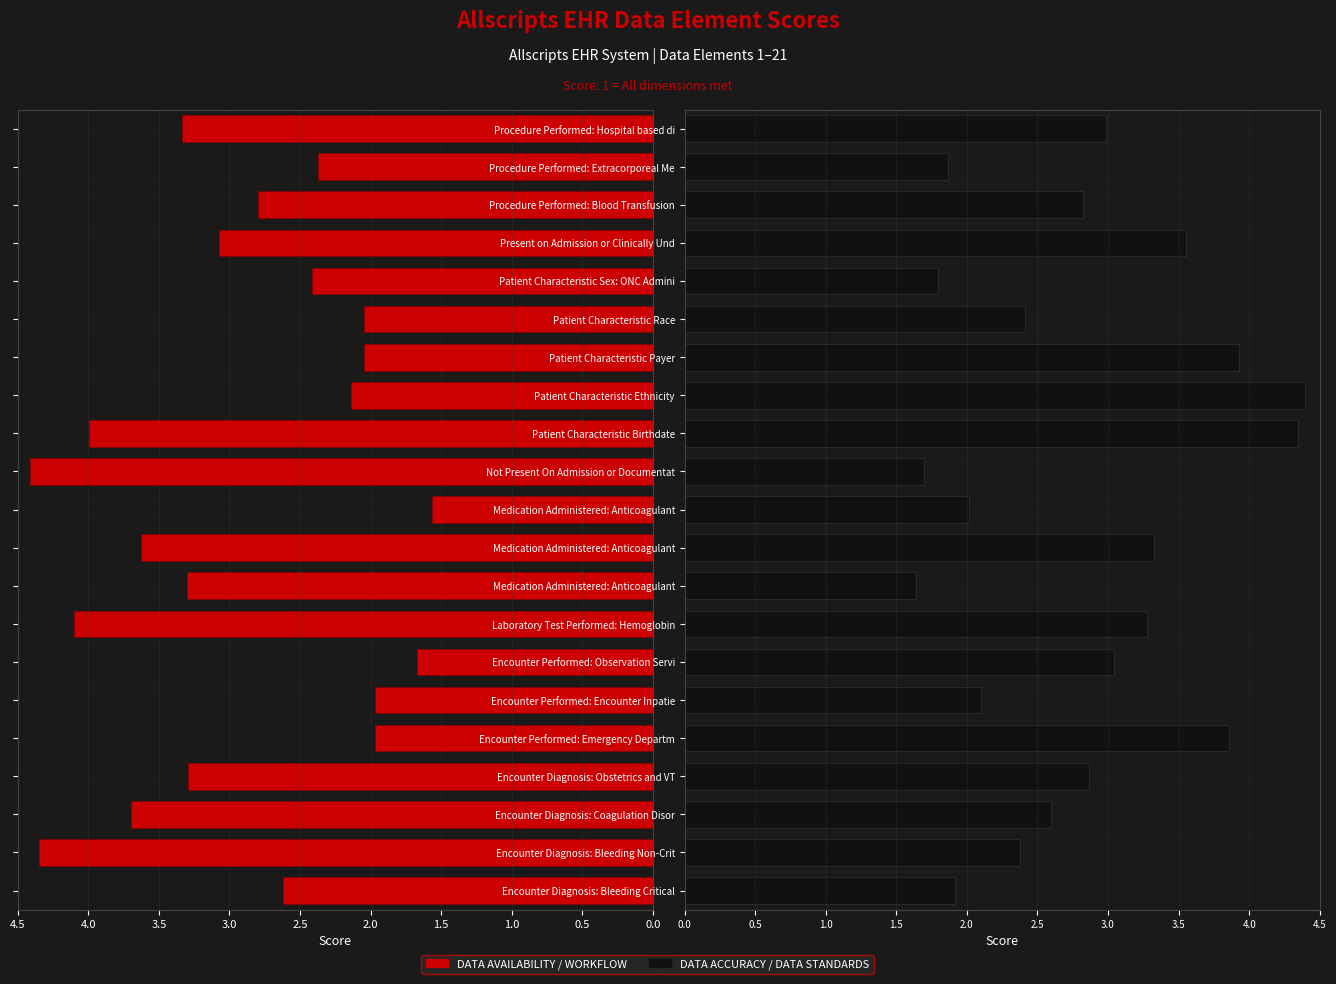

What is the difference between the DATA ACCURACY values at Laboratory Test Performed: Hemoglobin and Encounter Diagnosis: Coagulation Disor?

0.7